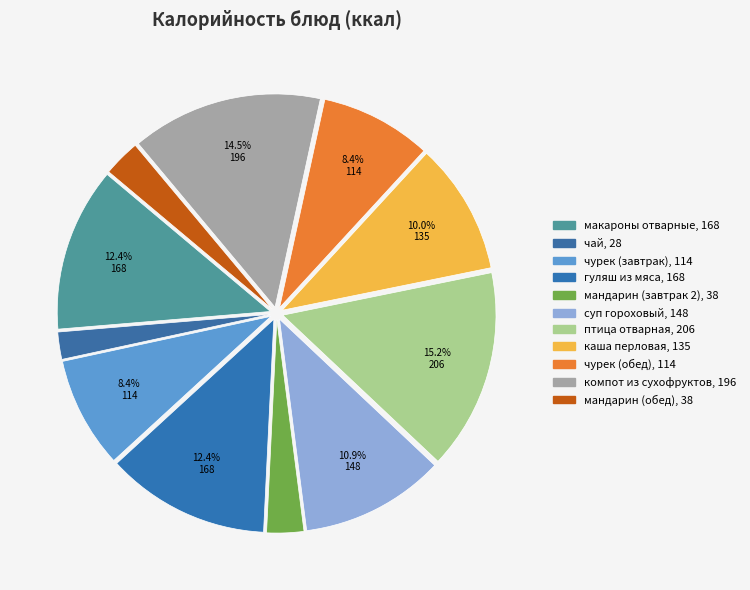

True or false: чай accounts for 1% of the total.

False